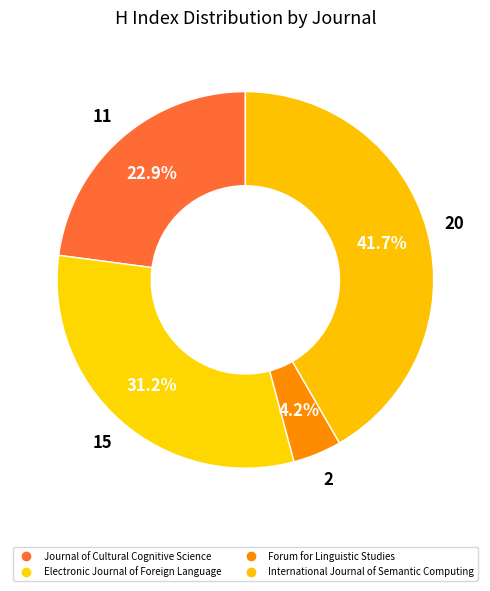

Is it true that Forum for Linguistic Studies is 1% of the pie?

False